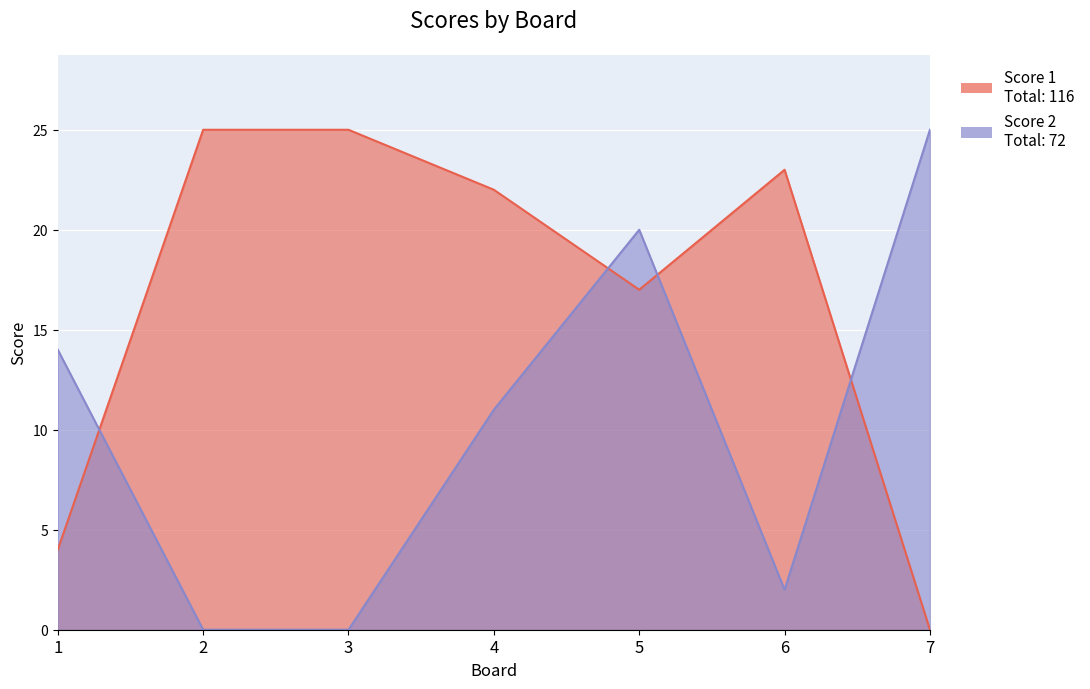

Does the chart display data point markers on the line(s)?

No